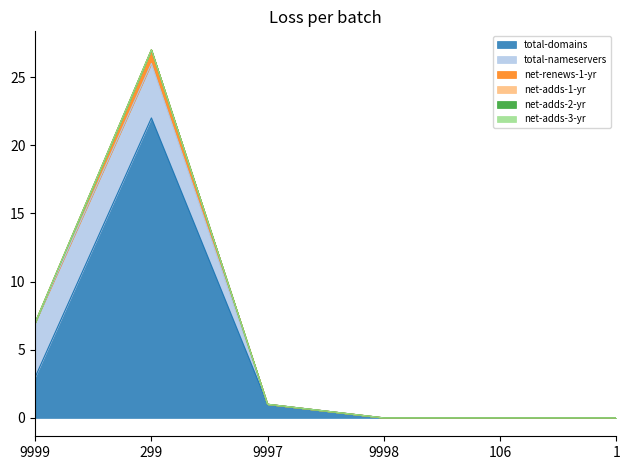

Does the chart have visible grid lines?

No